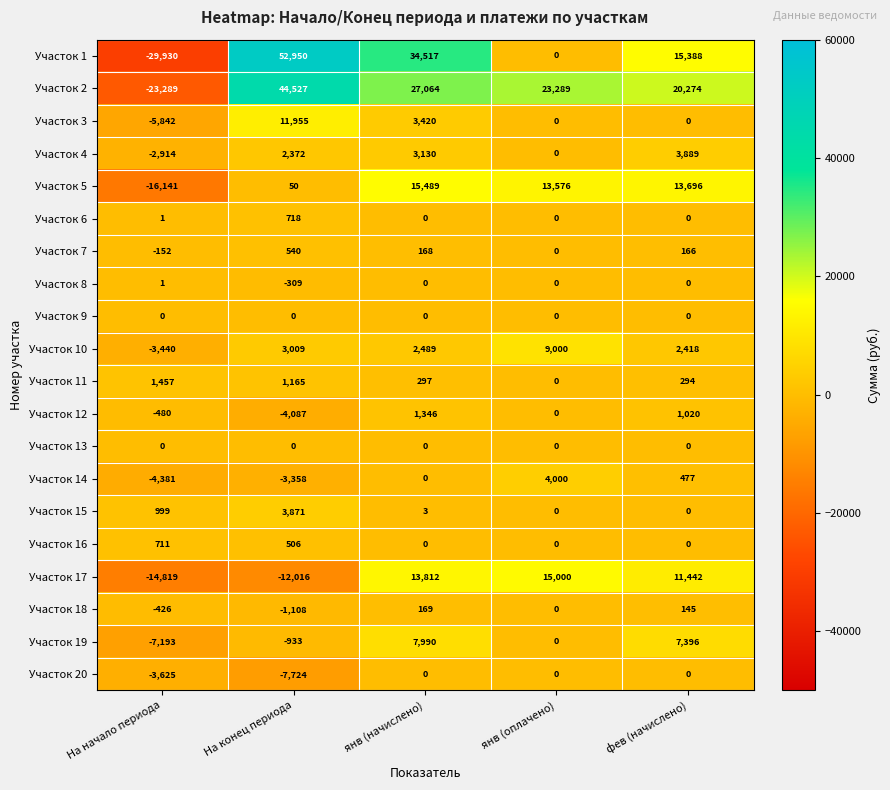

How many categories are shown in the chart?

5